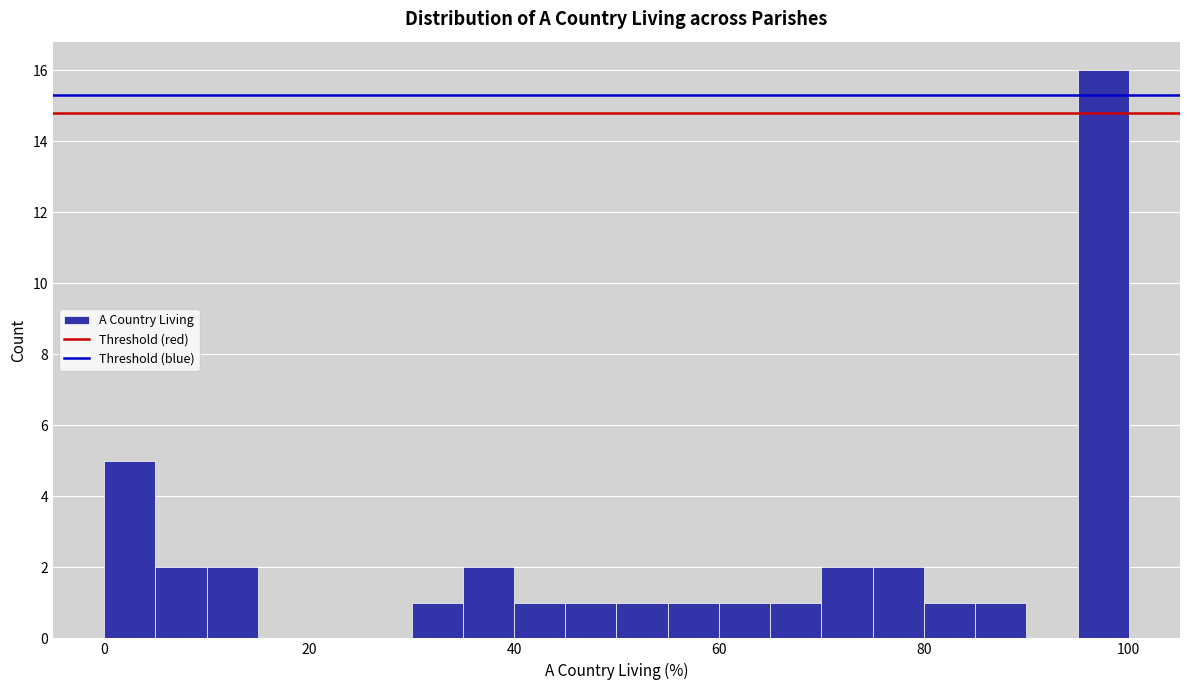

Read against the x-axis, roughly where is the centre of the tallest bar?

98